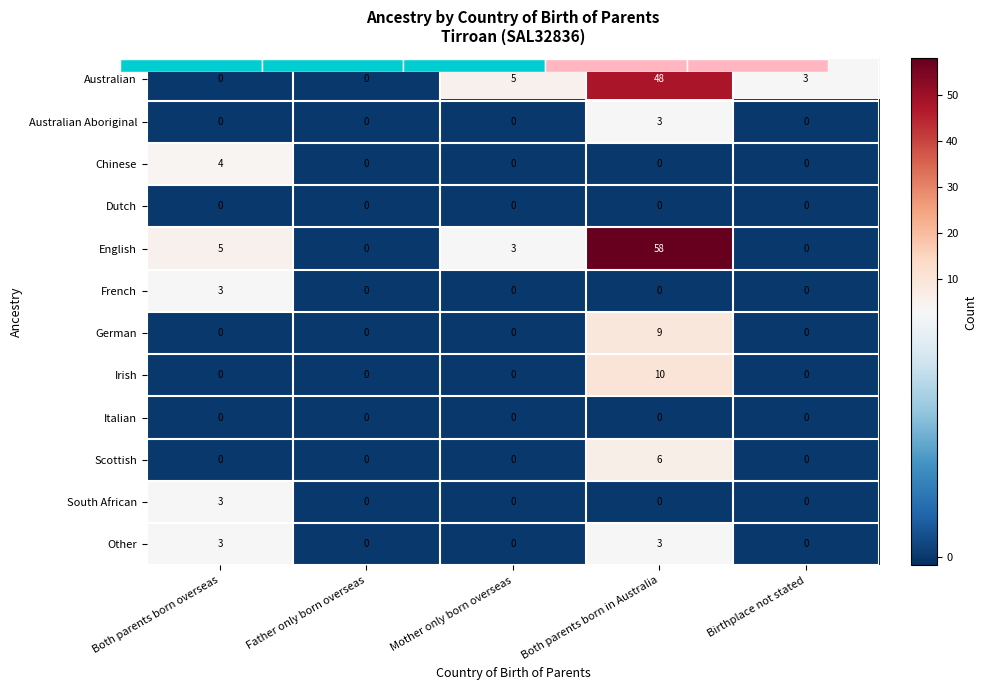

Where does the Australian series first go above 3?

Mother only born overseas